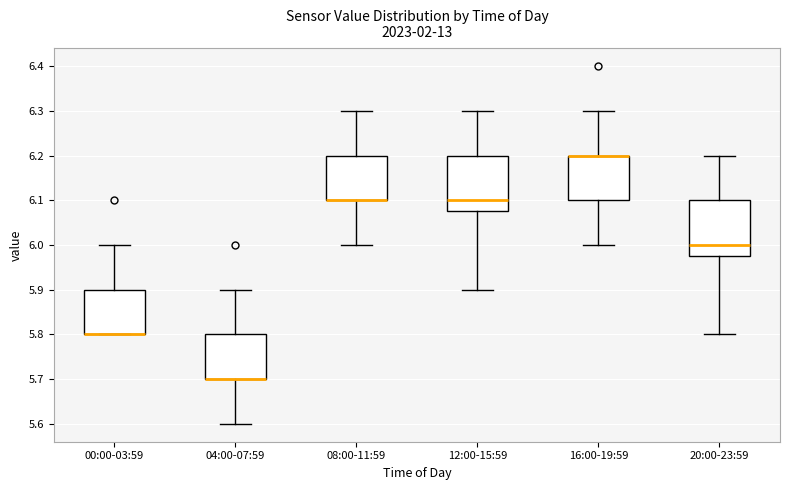

Reading left to right, transcribe this box plot: for each box, give where its median line is, the range the box spans, and where its two whiskers end, as read against the y-axis. The values are not printed on the chart, so give them approximately, as read against the axis.

00:00-03:59: median 5.80 (drawn on the box's lower edge), box 5.80 to 5.90, whiskers 5.80 to 6.00
04:00-07:59: median 5.70 (drawn on the box's lower edge), box 5.70 to 5.80, whiskers 5.60 to 5.90
08:00-11:59: median 6.10 (drawn on the box's lower edge), box 6.10 to 6.20, whiskers 6.00 to 6.30
12:00-15:59: median 6.10, box 6.08 to 6.20, whiskers 5.90 to 6.30
16:00-19:59: median 6.20 (drawn on the box's upper edge), box 6.10 to 6.20, whiskers 6.00 to 6.30
20:00-23:59: median 6.00, box 5.98 to 6.10, whiskers 5.80 to 6.20